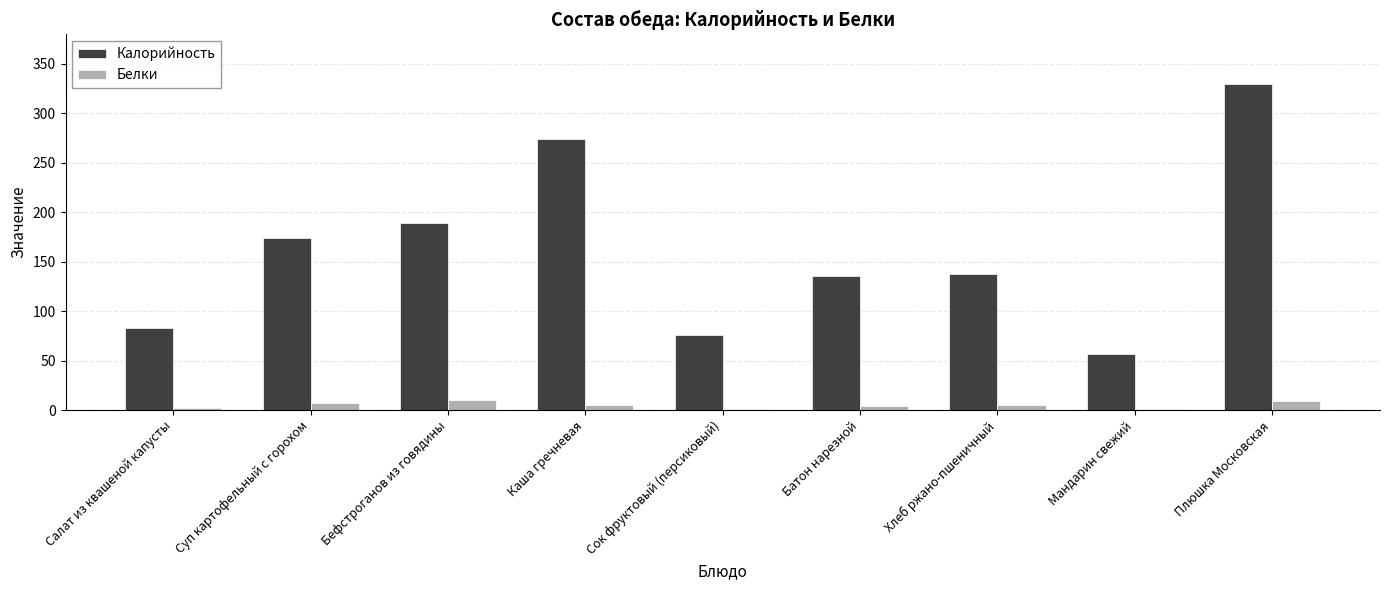

At which category is the sum across all series the highest?

Плюшка Московская